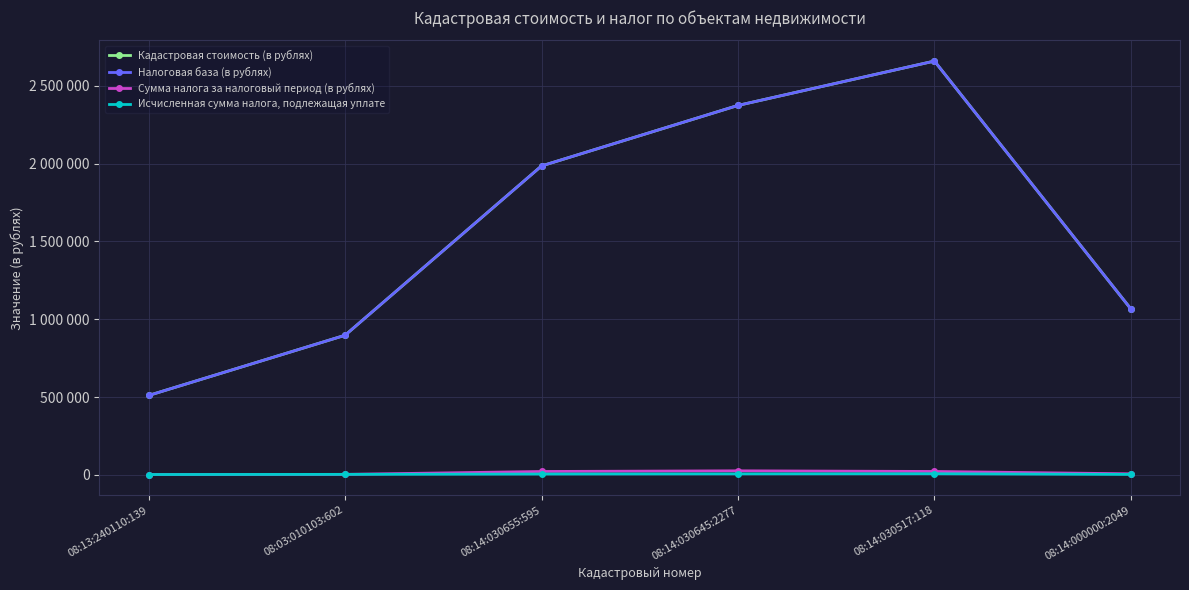

What is the label of the 3rd point from the right?

08:14:030645:2277